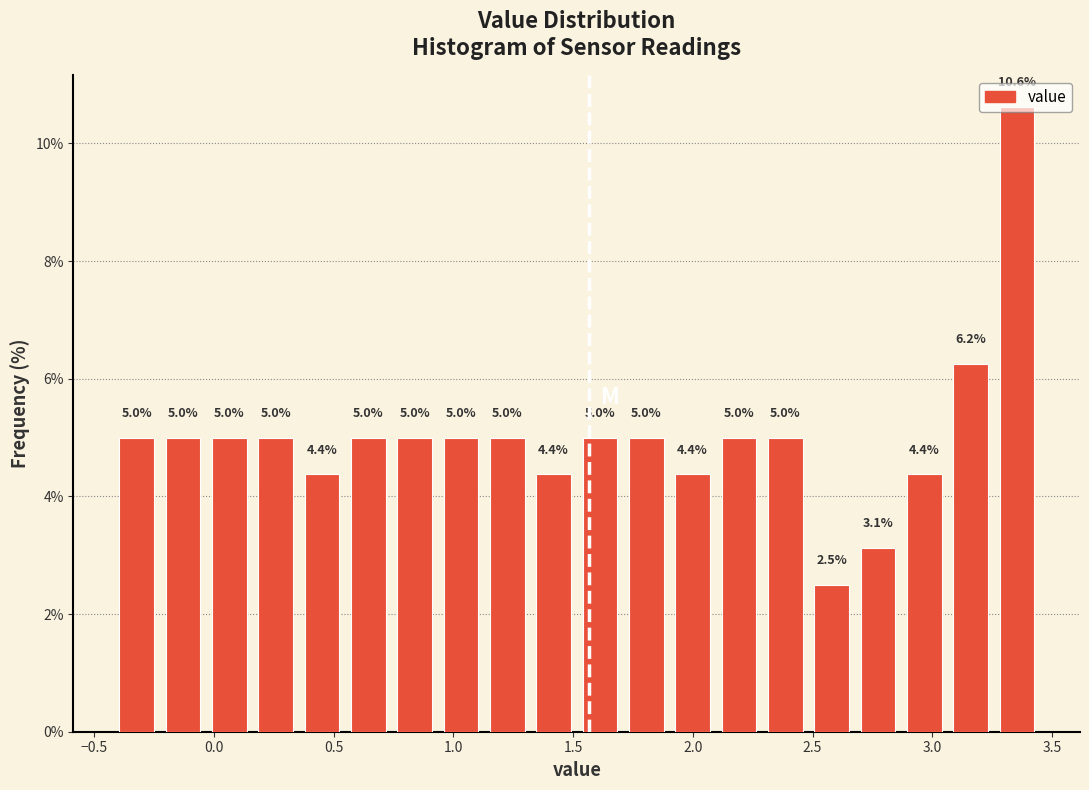

Around what value on the x-axis is the tallest bar? Give the approximate position of its centre, as read against the axis.

3.35